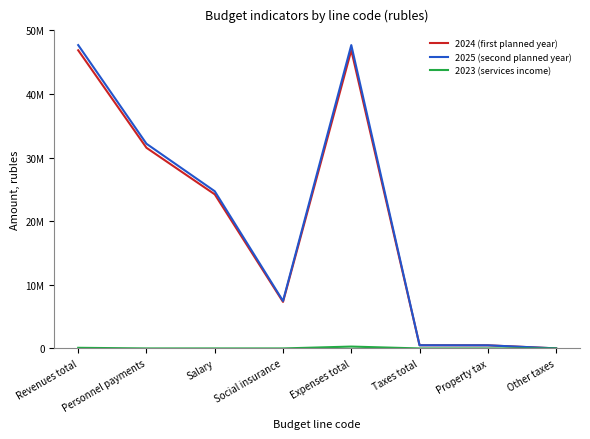

True or false: 2025 (second planned year) and 2024 (first planned year) cross at least once.

False